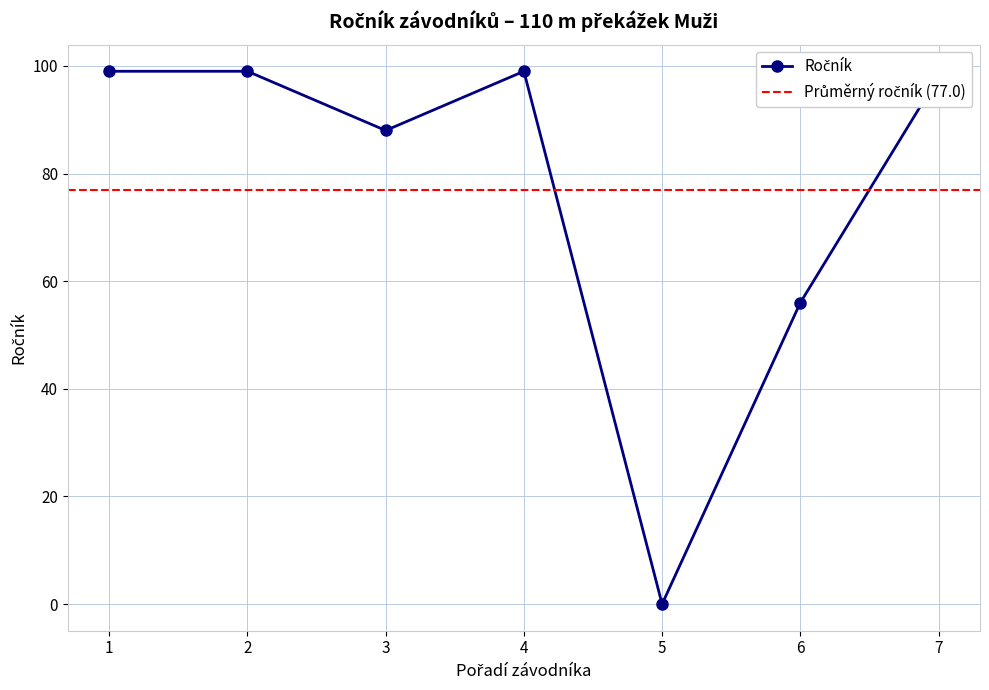

What is the average value?

77